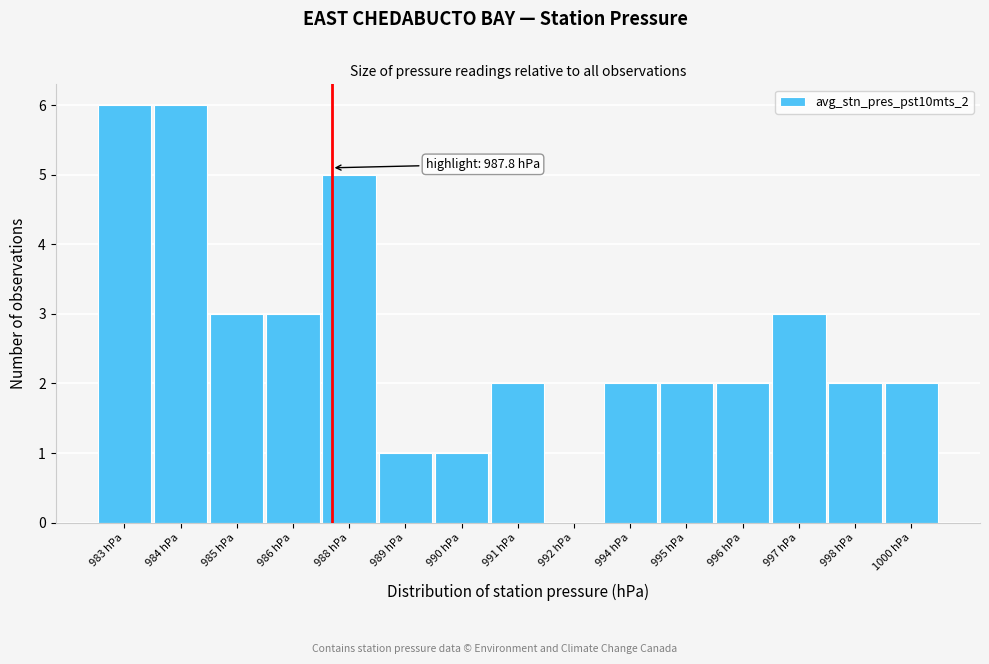

Reading left to right, what are all the values shown in this chart?

983 hPa=6	984 hPa=6	985 hPa=3	986 hPa=3	988 hPa=5	989 hPa=1	990 hPa=1	991 hPa=2	992 hPa=0	994 hPa=2	995 hPa=2	996 hPa=2	997 hPa=3	998 hPa=2	1000 hPa=2